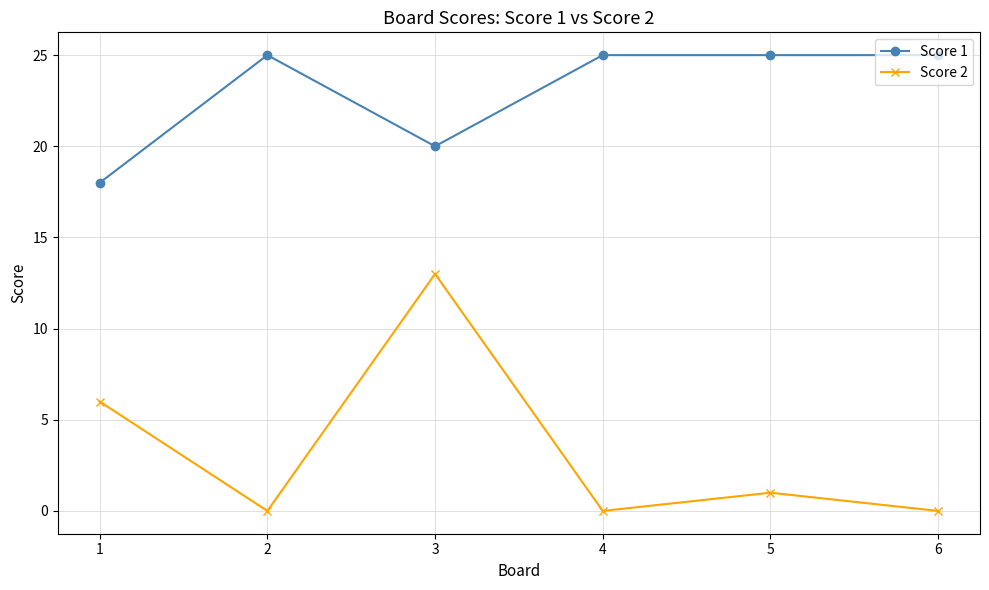

Between 1 and 3, which series saw the biggest shift?

Score 2